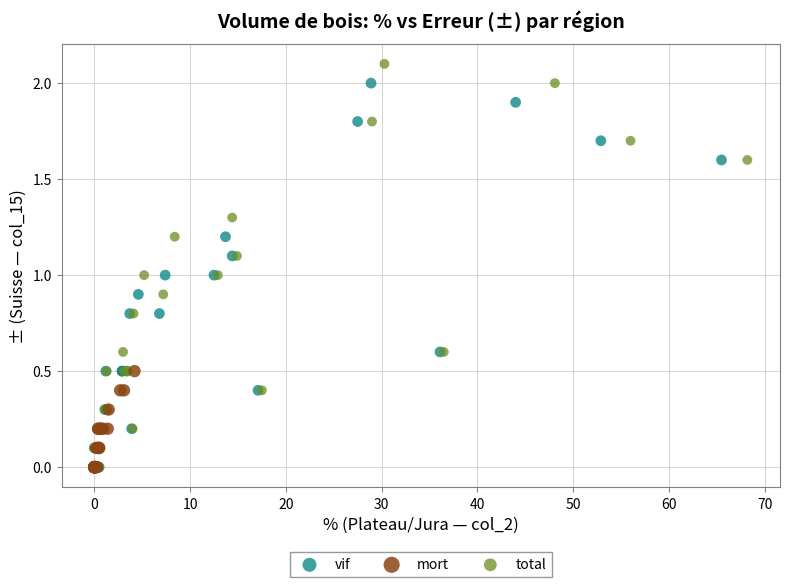

Which series has the widest spread of Y values?

total